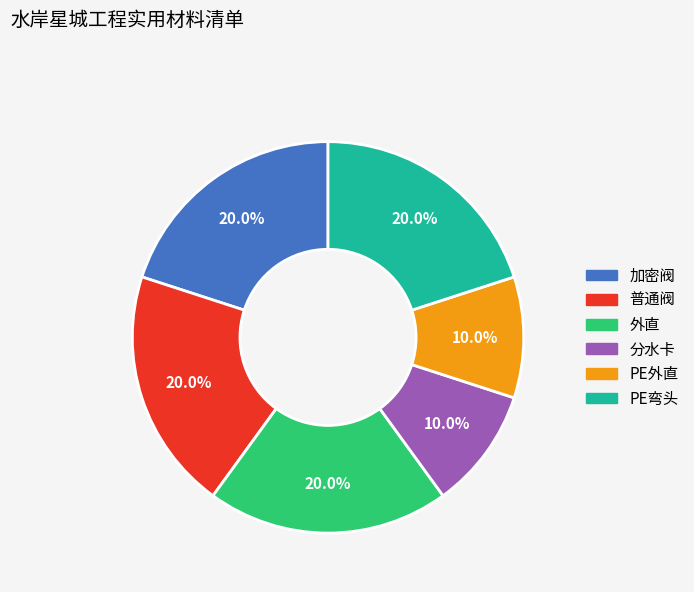

Is it true that 外直 is 5% of the pie?

False